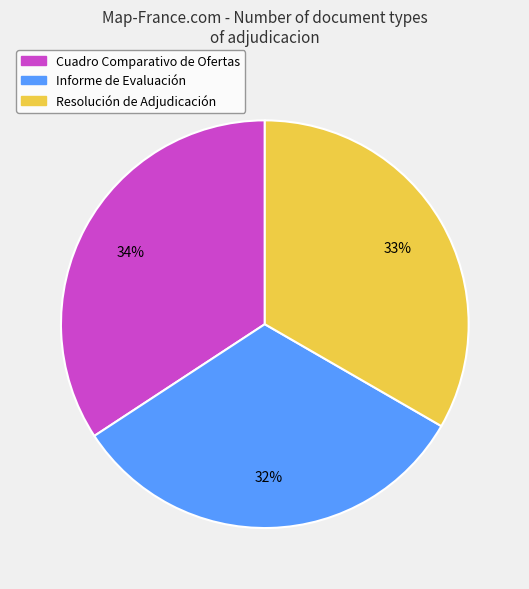

The Resolución de Adjudicación slice represents 23% of the pie. True or false?

False